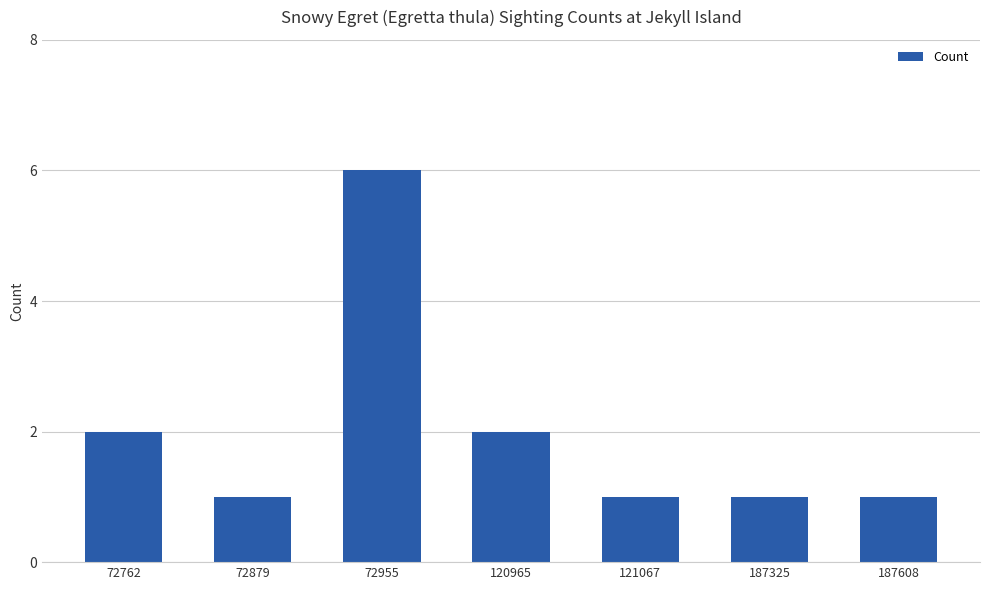

Are the bars grouped side by side (vs. stacked)?

No